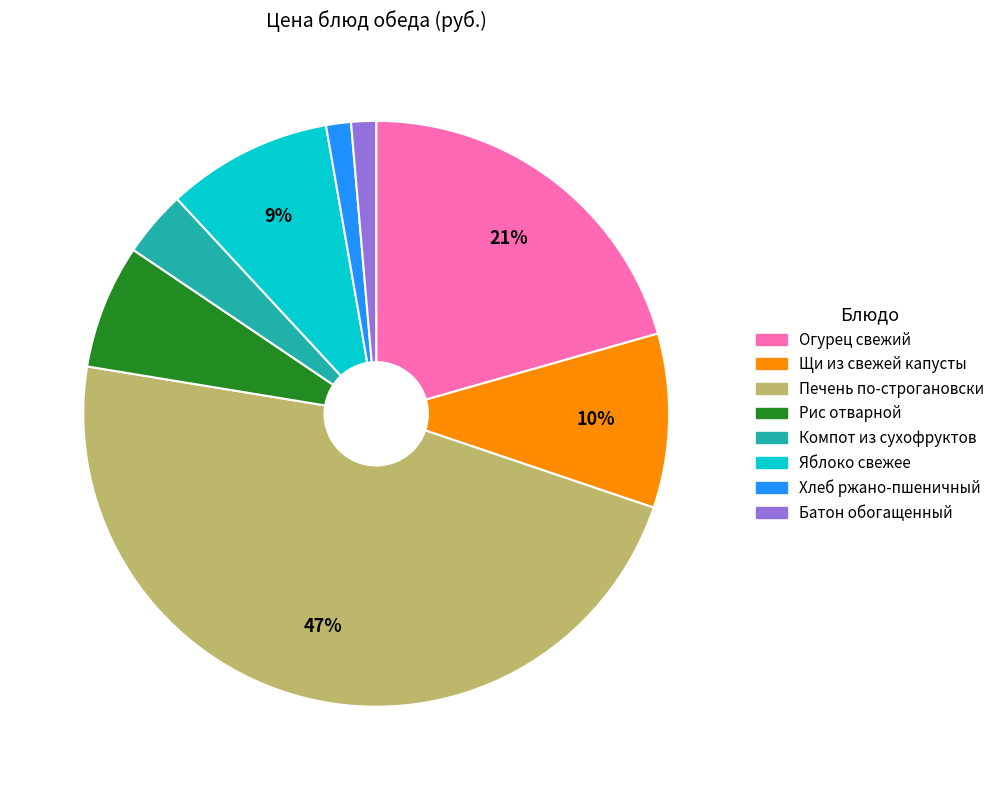

Which slice is the largest?

Печень по-строгановски